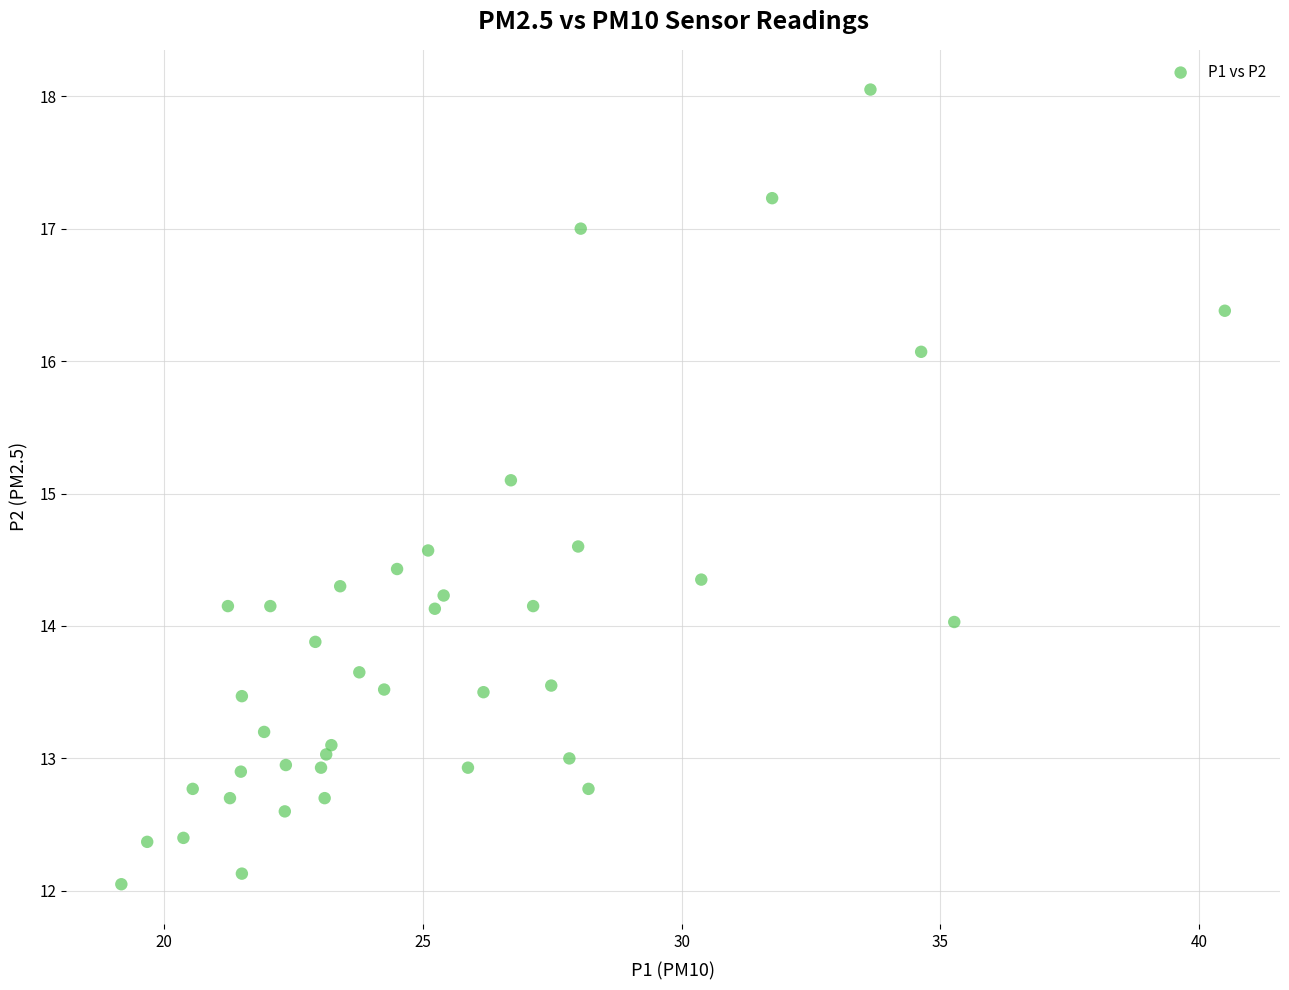

What Y value in the scatter plot is closest to 15?

15.1